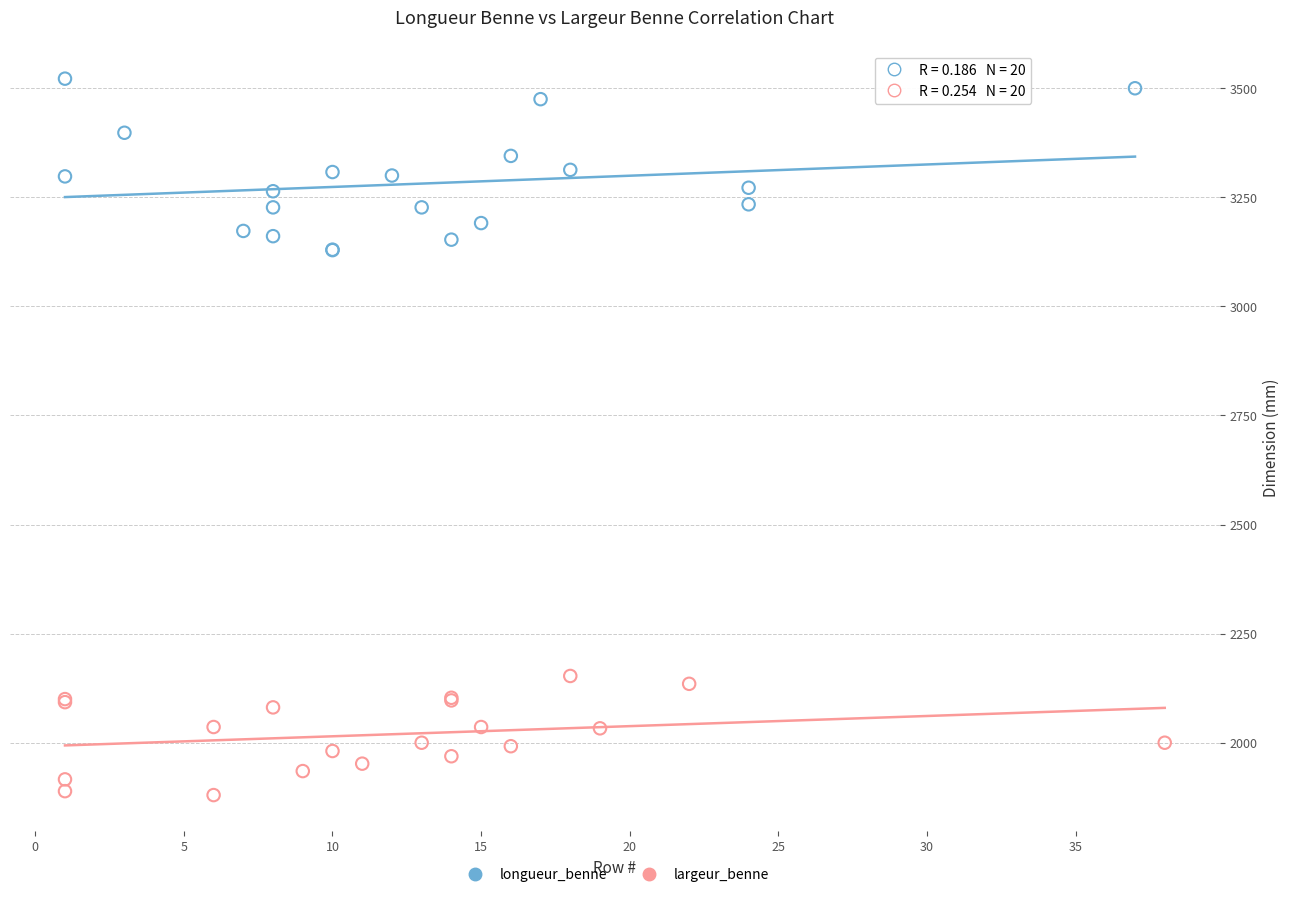

Which series contains the highest Y value?

longueur_benne